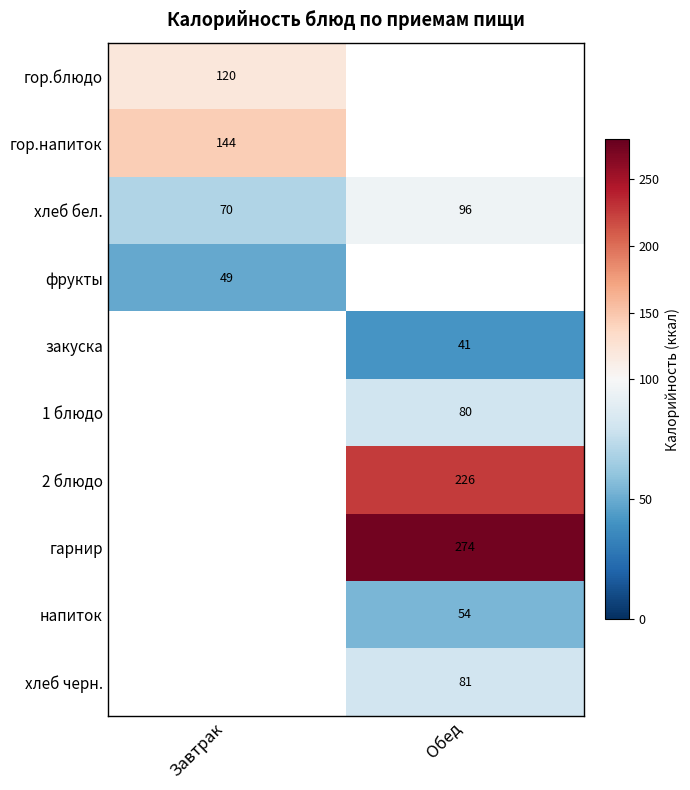

Is it true that хлеб бел. equals 160.4 at Обед?

False